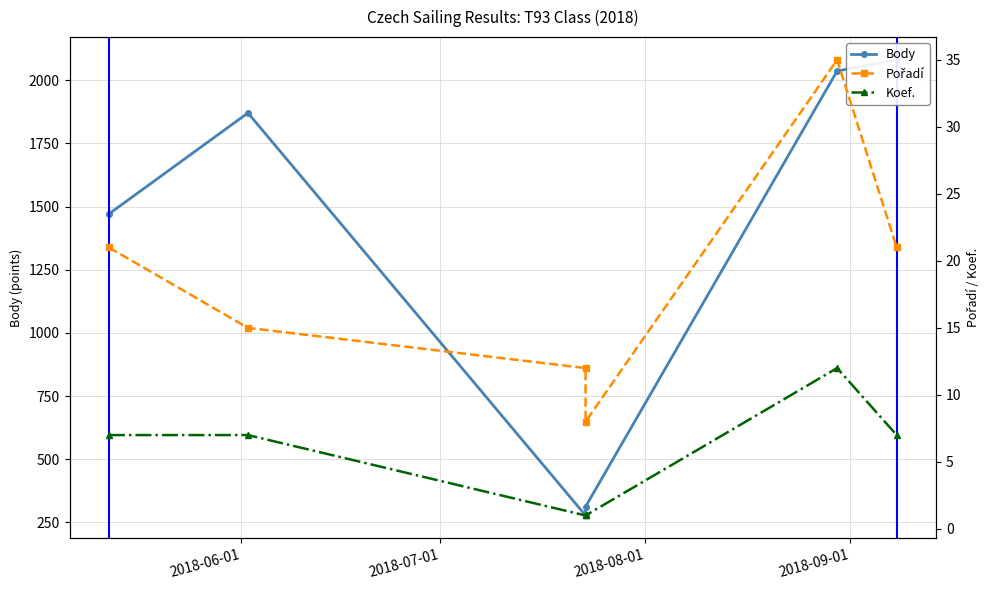

True or false: Pořadí and Koef. cross at least once.

False